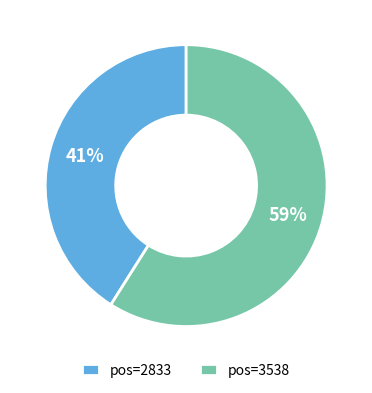

To the nearest percent, what portion does pos=2833 represent?

41%